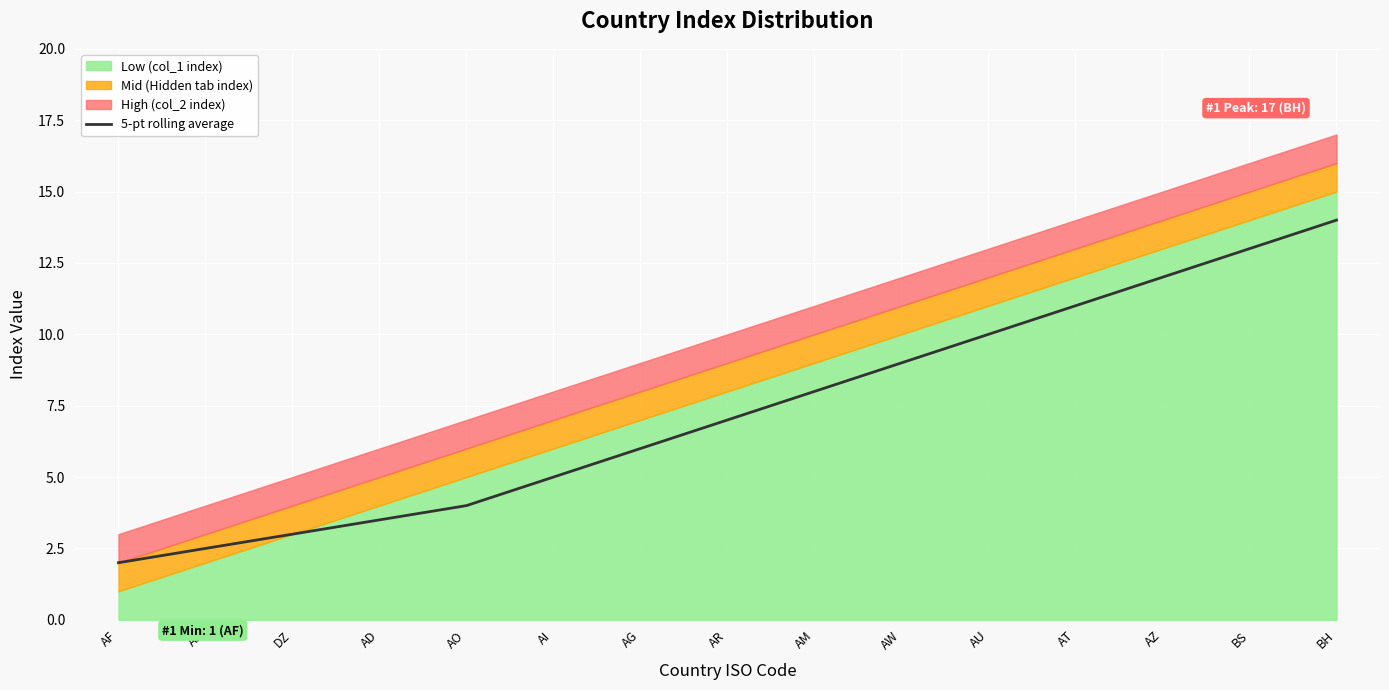

Reading left to right, what are all the values shown in this chart?

2.0	2.5	3.0	3.5	4.0	5.0	6.0	7.0	8.0	9.0	10.0	11.0	12.0	13.0	14.0